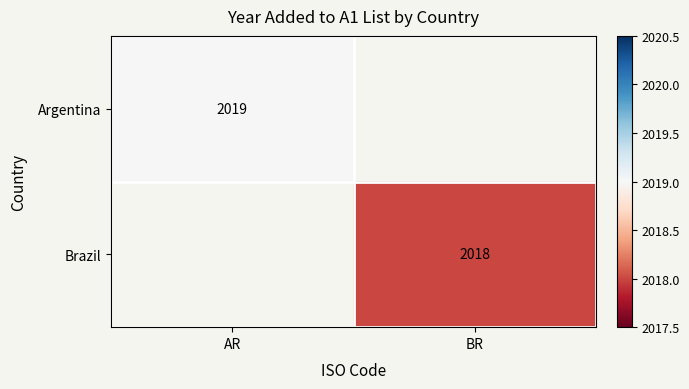

True or false: Argentina has a value of 2019 at AR.

True